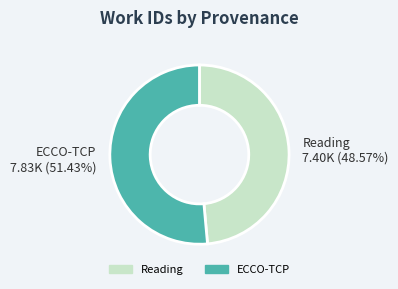

How many slices are in this pie chart?

2